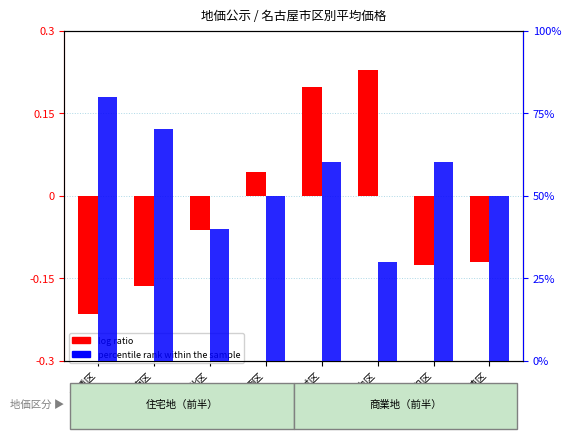

Which series has the largest total across all categories?

percentile rank within the sample